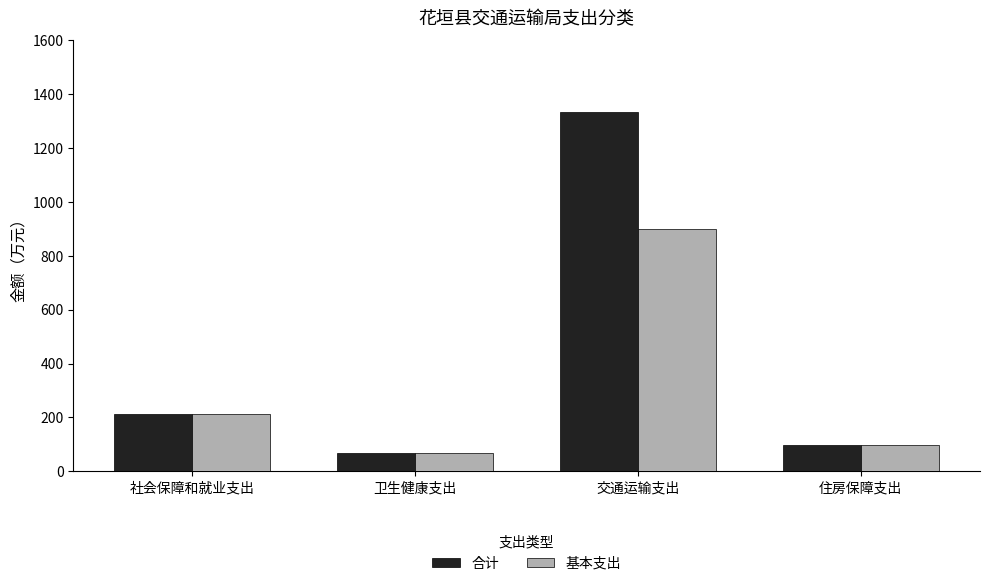

Is the value of 基本支出 at 交通运输支出 greater than the value of 合计 at 交通运输支出?

No